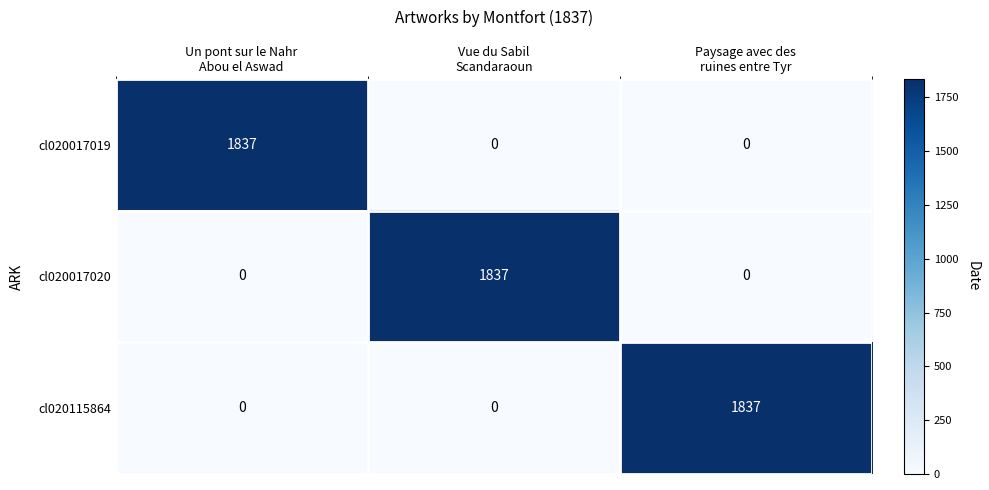

What is the maximum value shown in the chart?

1837